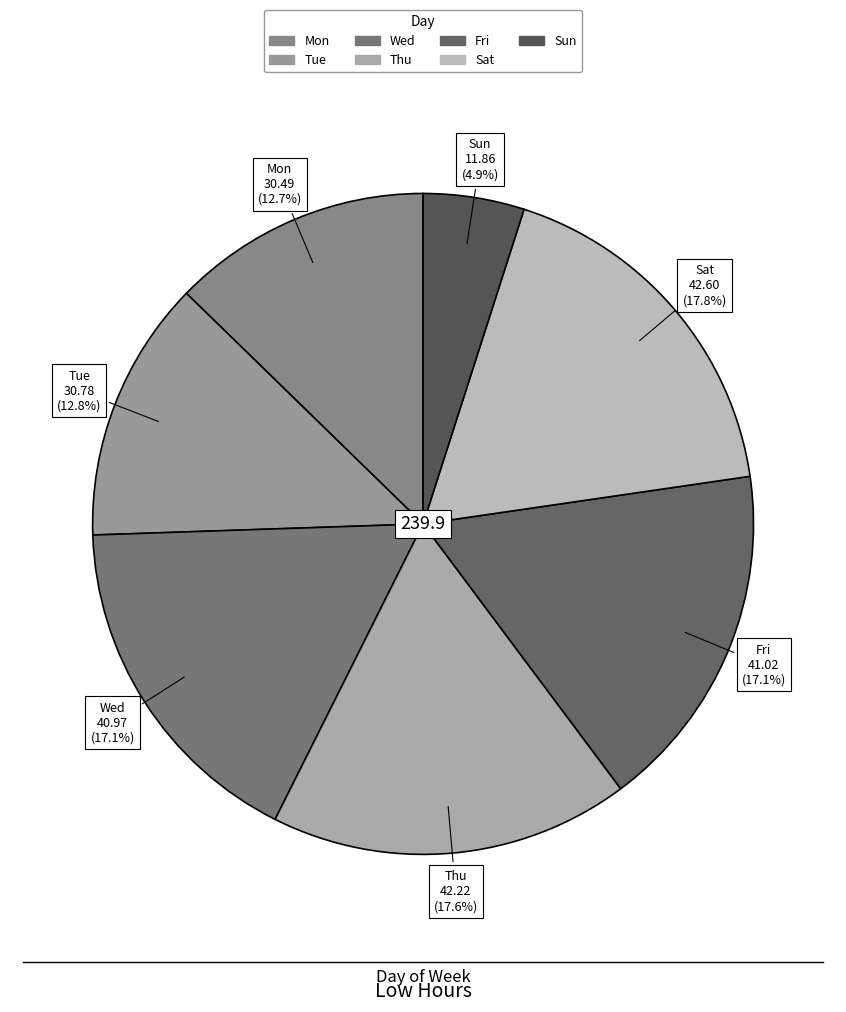

Between Wed and Sun, which is larger?

Wed